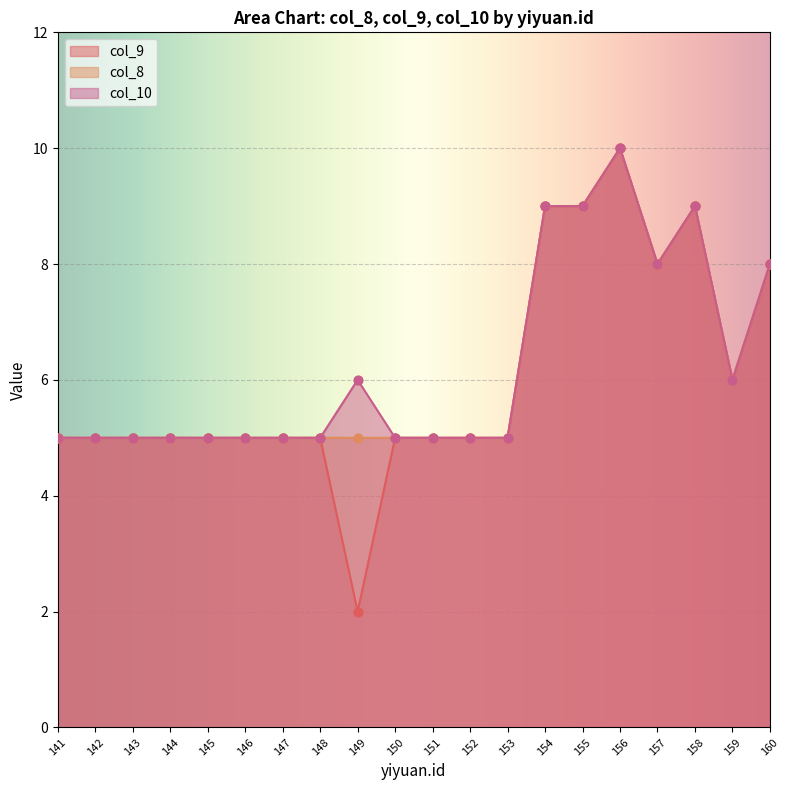

What is the total value across all series at 155?

27